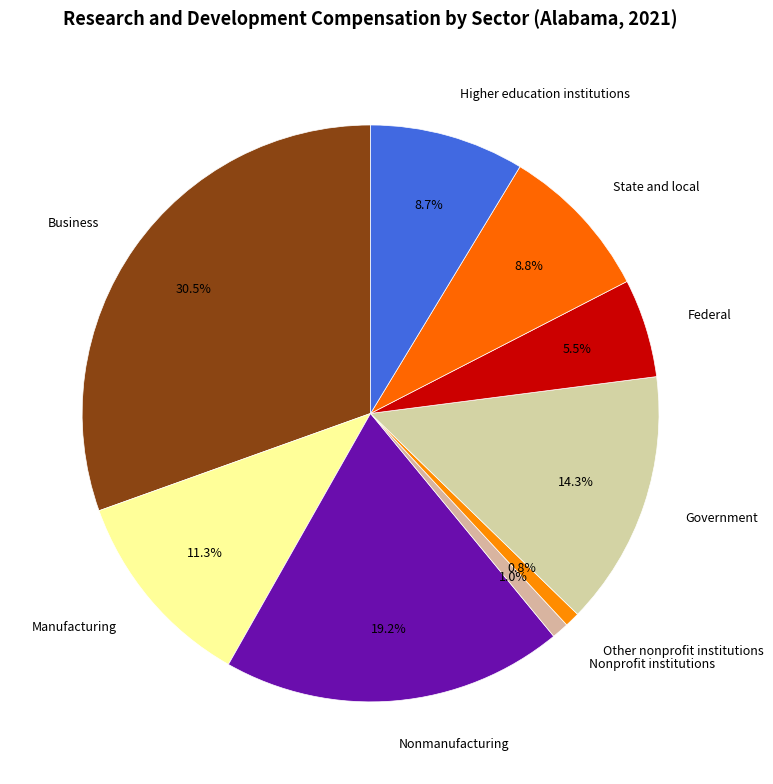

Which slice is the largest?

Business